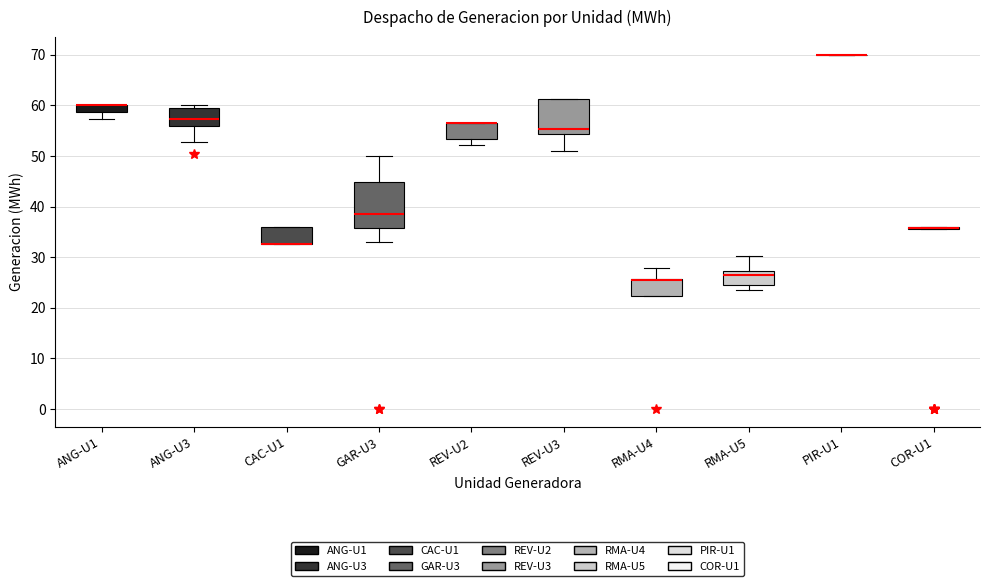

Comparing the boxes themselves (not the whiskers), which one is the tallest?

GAR-U3